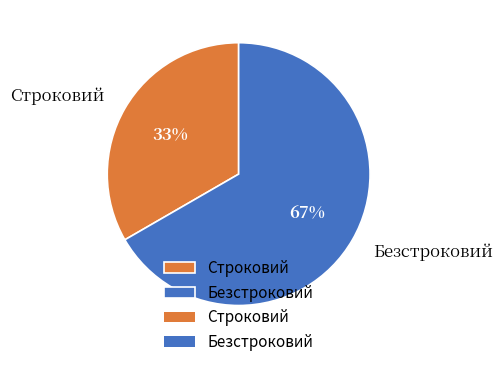

Which category has the smallest portion of the pie?

Строковий